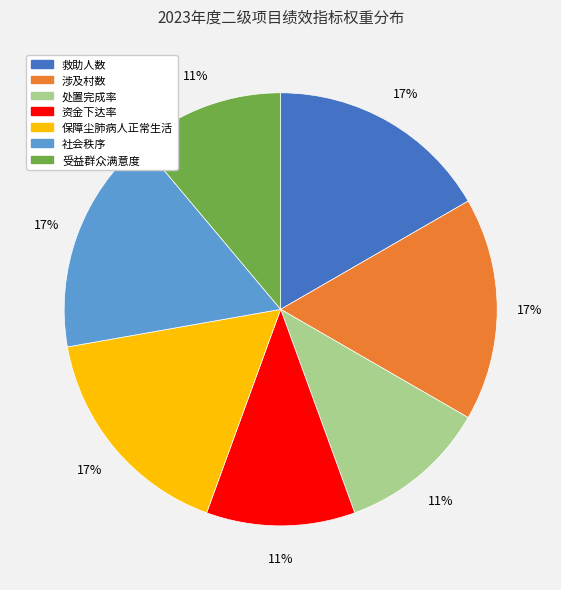

Approximately how many times larger is the value at 社会秩序 compared to 受益群众满意度?

1.5